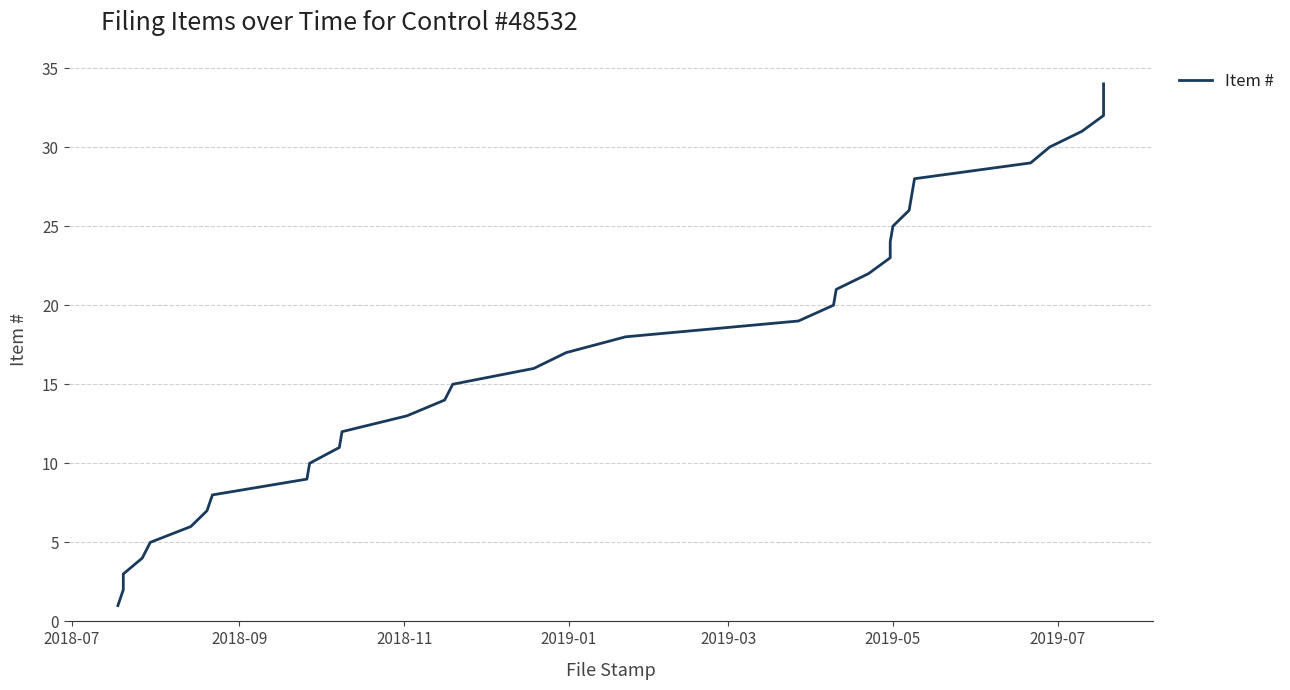

What is the difference between the second highest and minimum values?

32